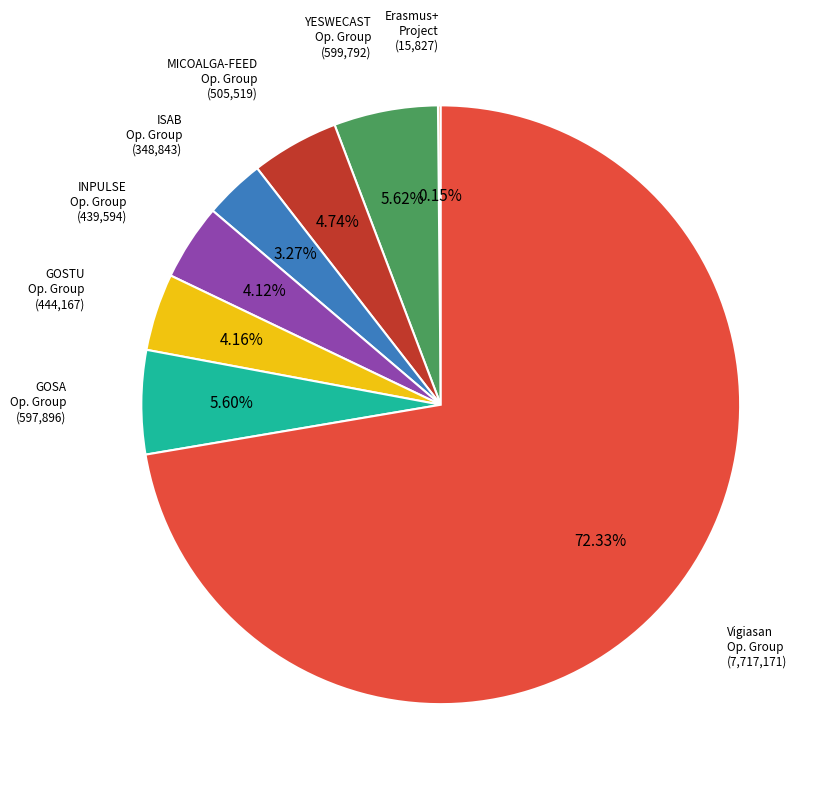

Does any single category account for the majority?

Yes